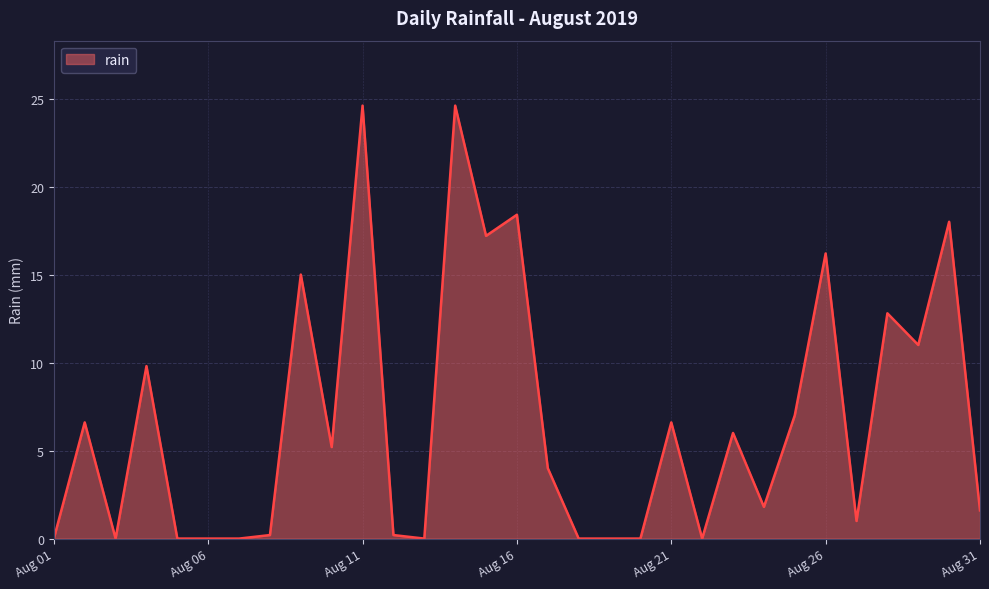

What is the difference between the maximum and minimum values?

24.6